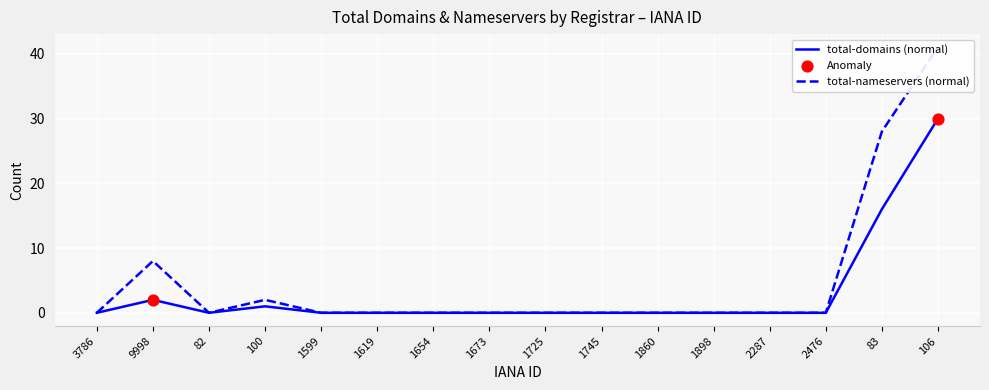

What are all the series names shown in the legend?

total-domains, total-nameservers